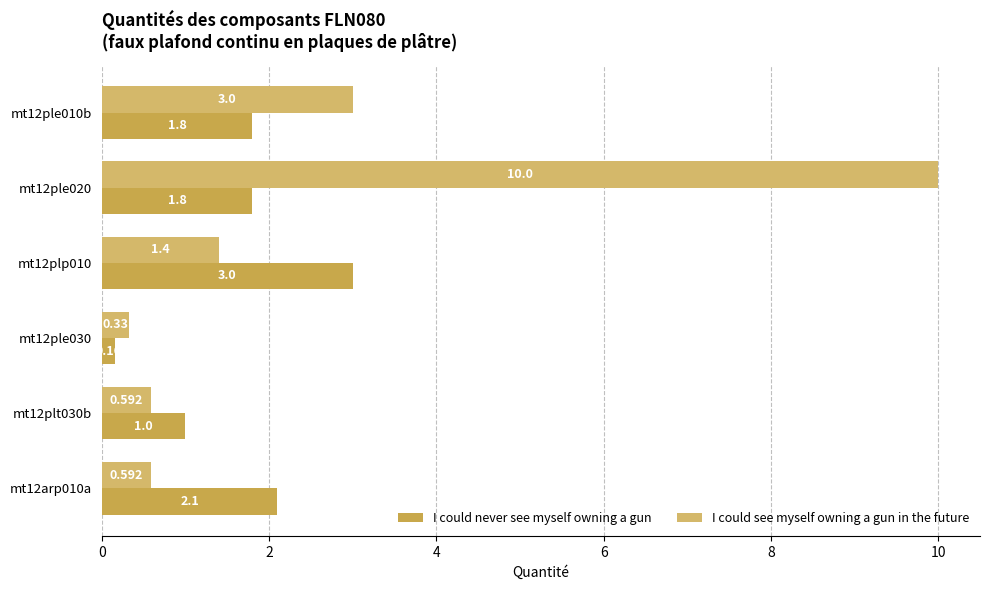

What are all the series names shown in the legend?

I could never see myself owning a gun, I could see myself owning a gun in the future